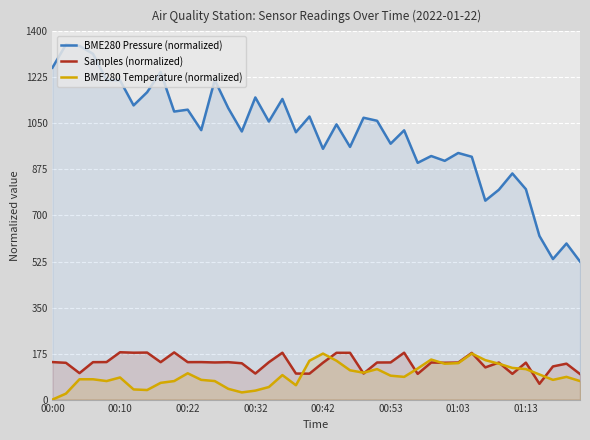

How many values in the BME280 Temperature (normalized) series are below 86?

19